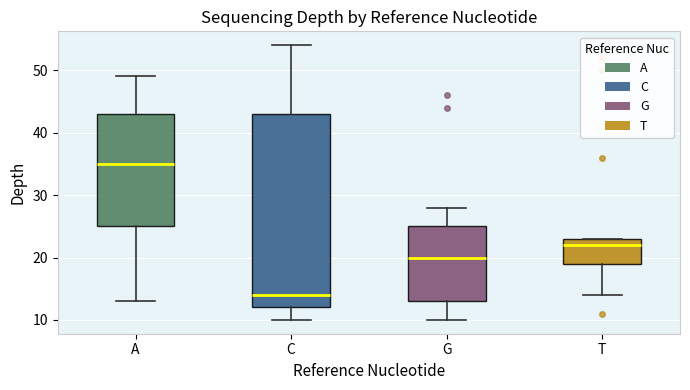

Where does the lower whisker of the box for G end on the y-axis? The values are not printed on the chart, so give them approximately, as read against the axis.

10